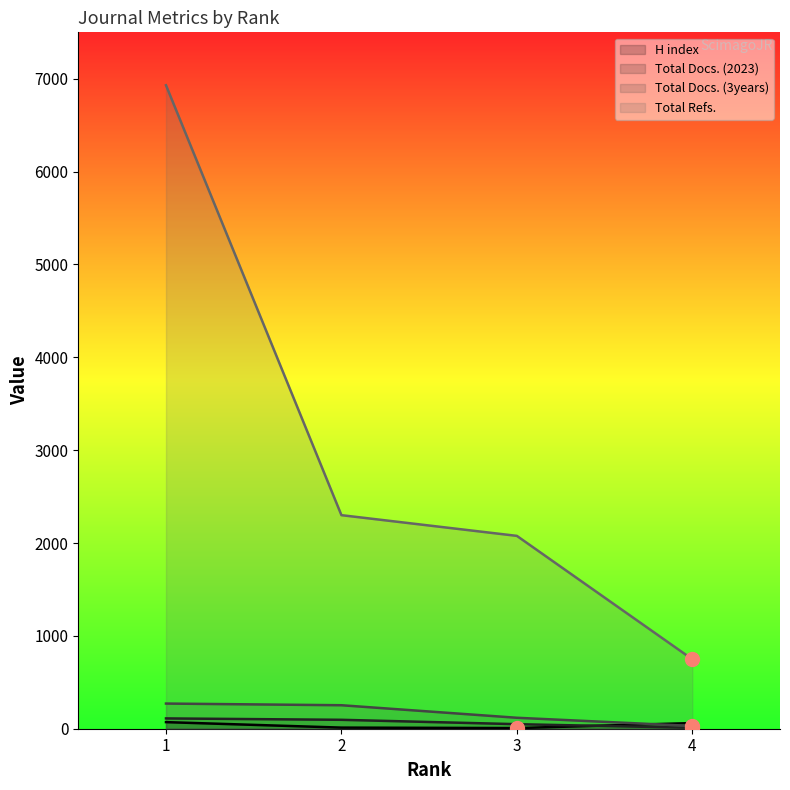

Which series has the largest total across all categories?

Total Refs.